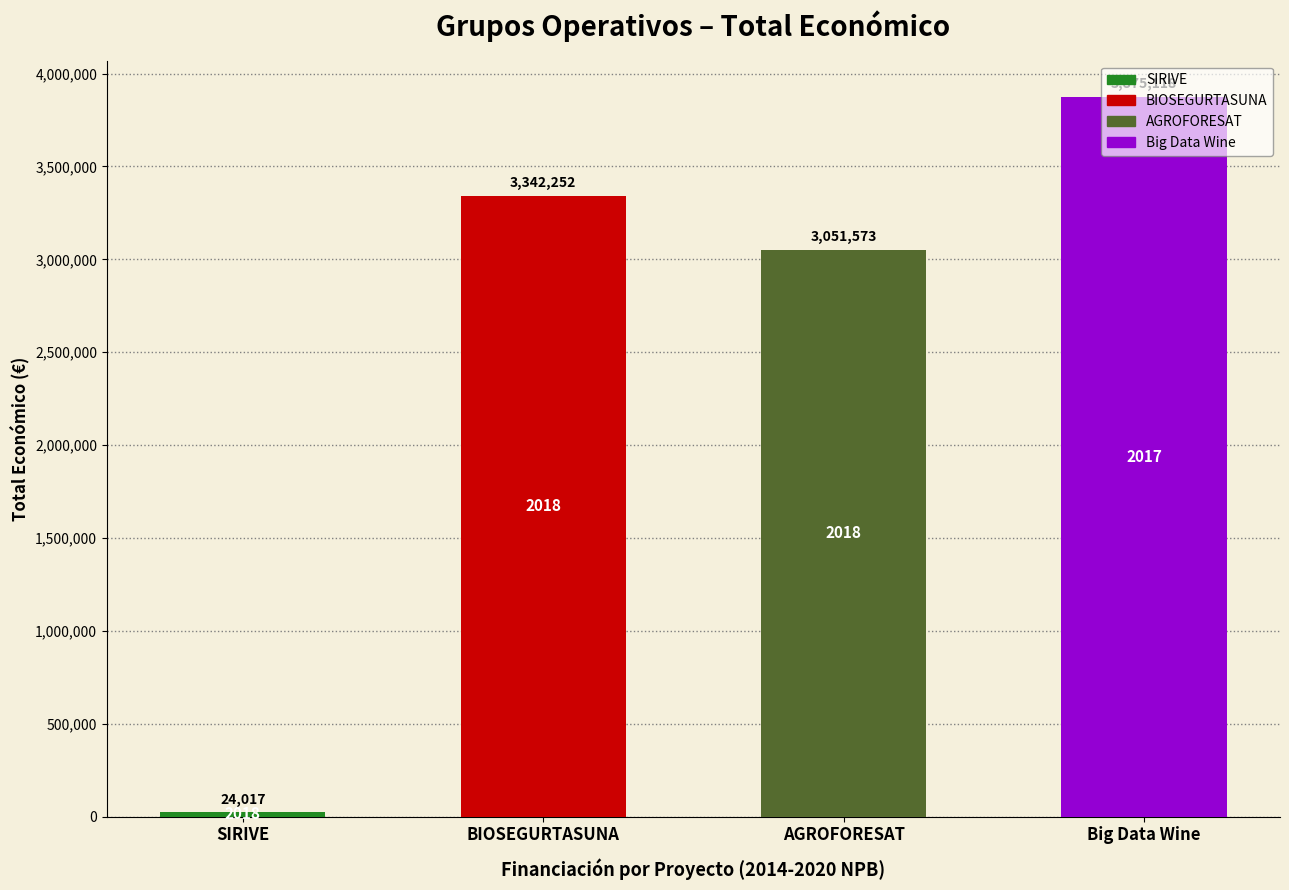

Are the bars grouped side by side (vs. stacked)?

No